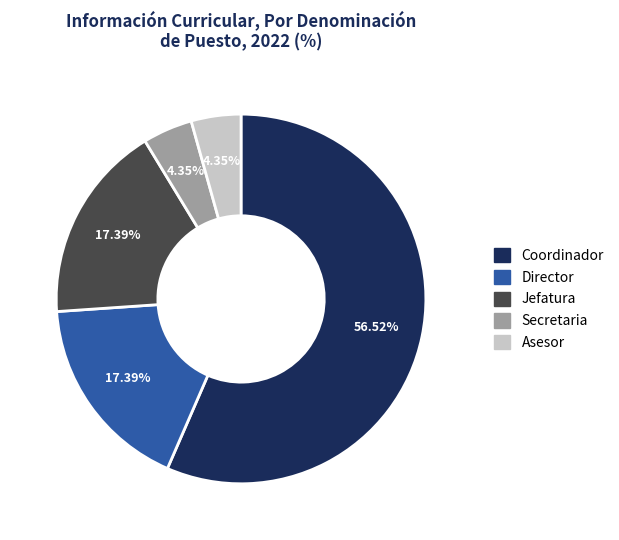

How many slices are in this pie chart?

5